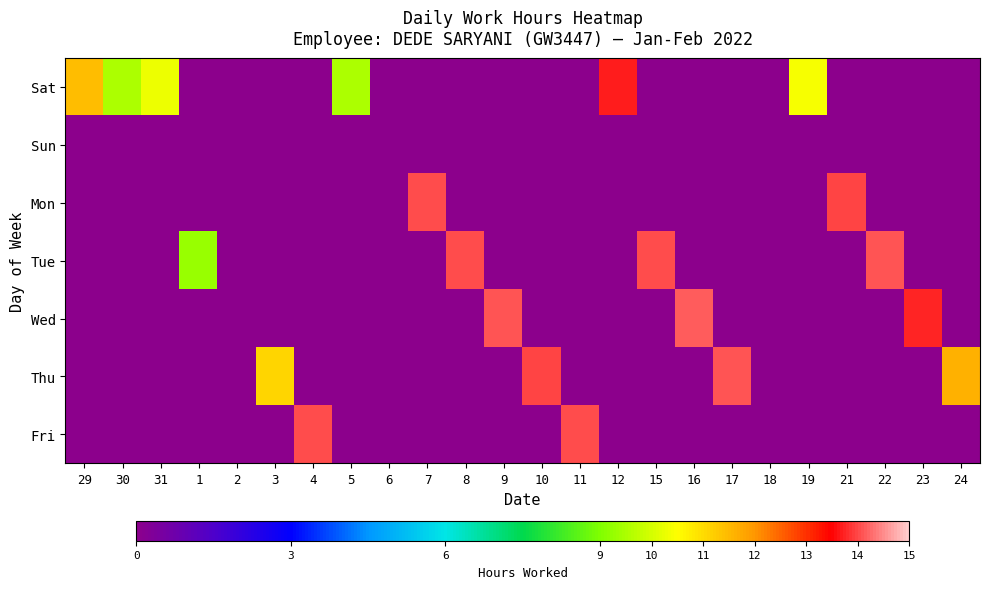

Rank the series at 16 from highest to lowest value.

Wed, Sat, Sun, Mon, Tue, Thu, Fri